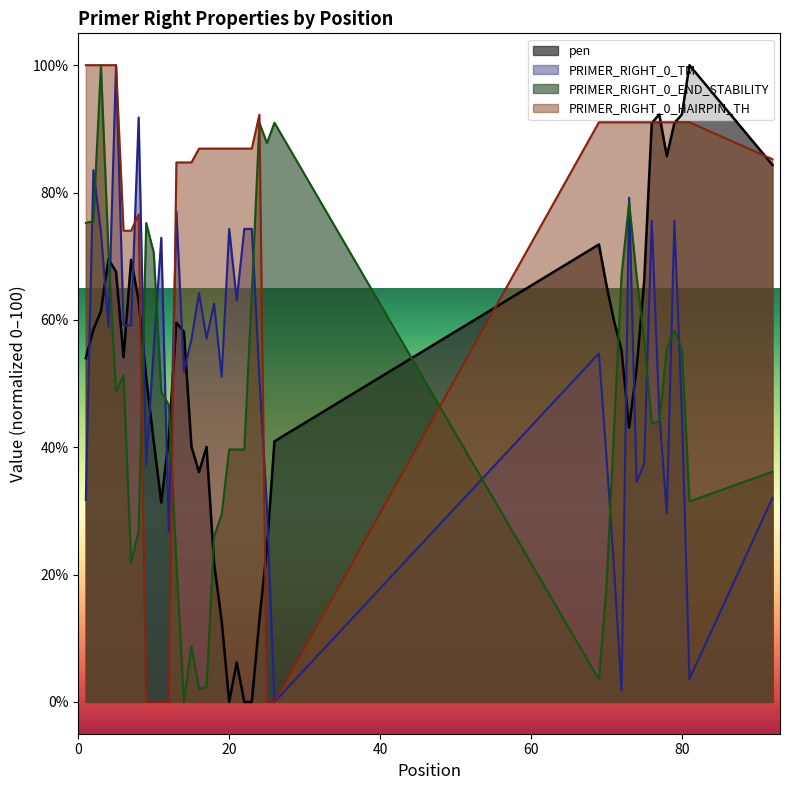

What is the maximum value shown in the chart?

100.0